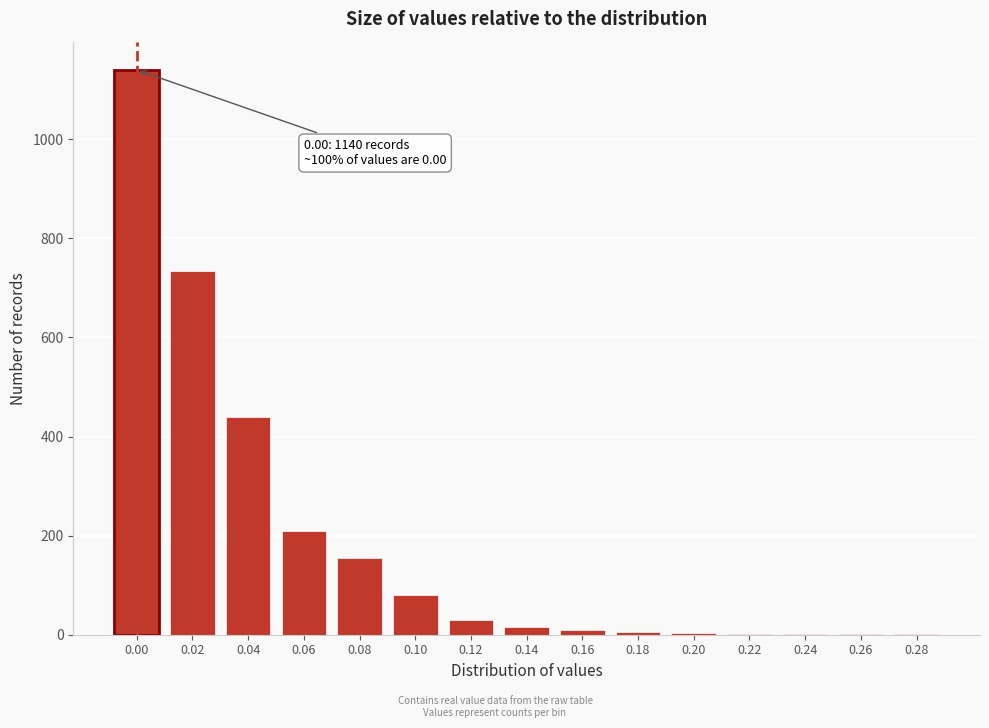

What is the change in value from 0.10 to 0.12?

-50